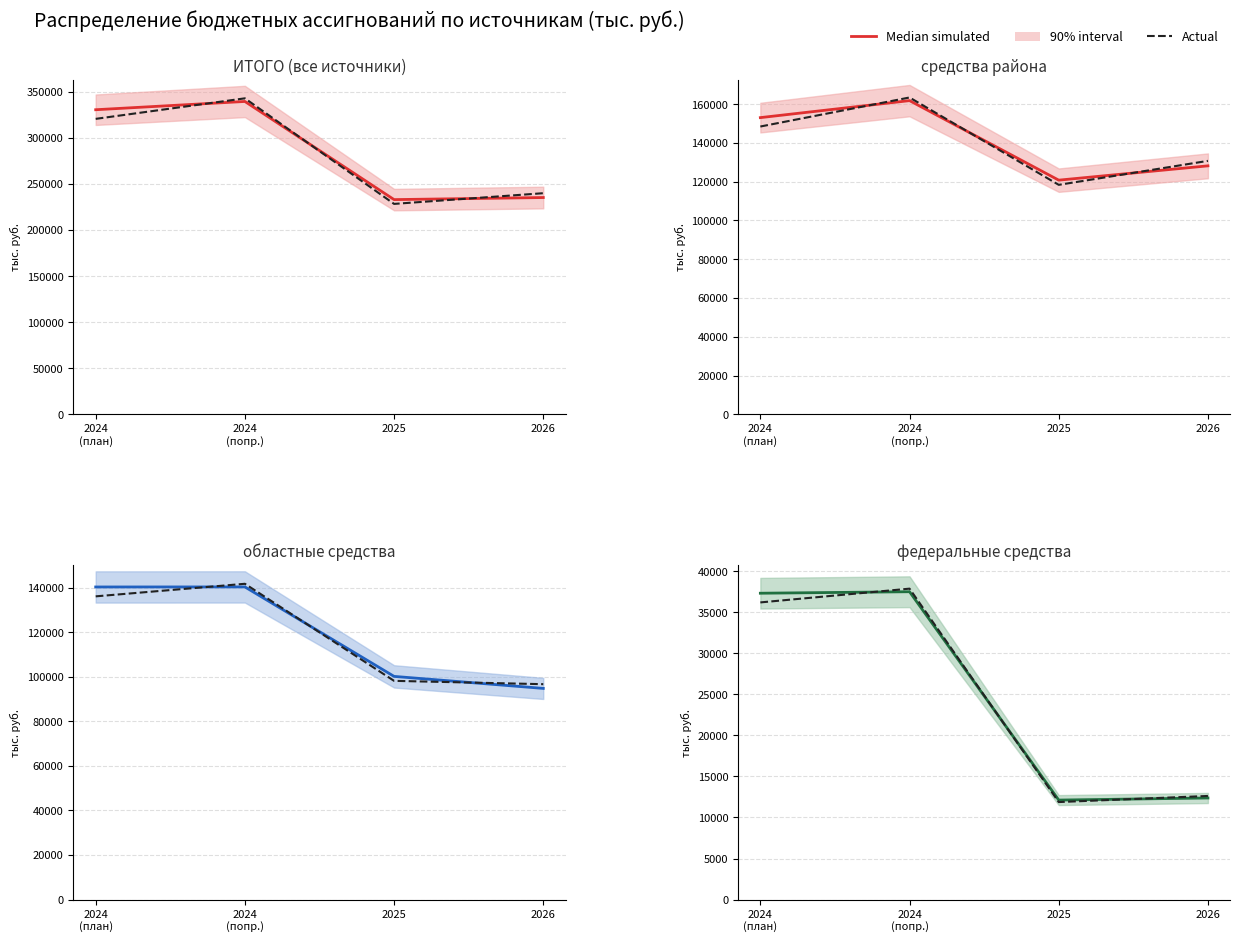

At which category does Actual reach its first local peak?

2024
(попр.)